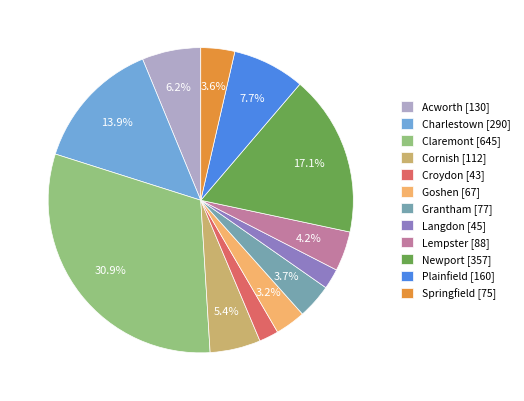

How many segments does this pie chart have?

12